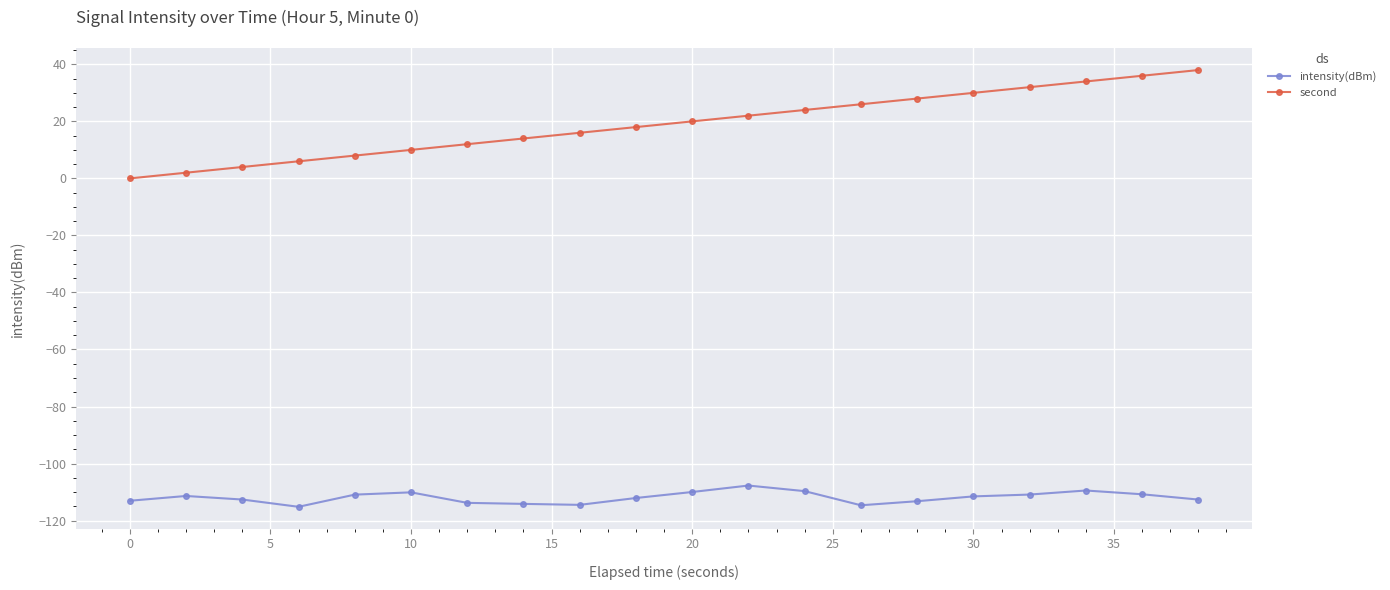

True or false: intensity(dBm) and second intersect in this chart.

False